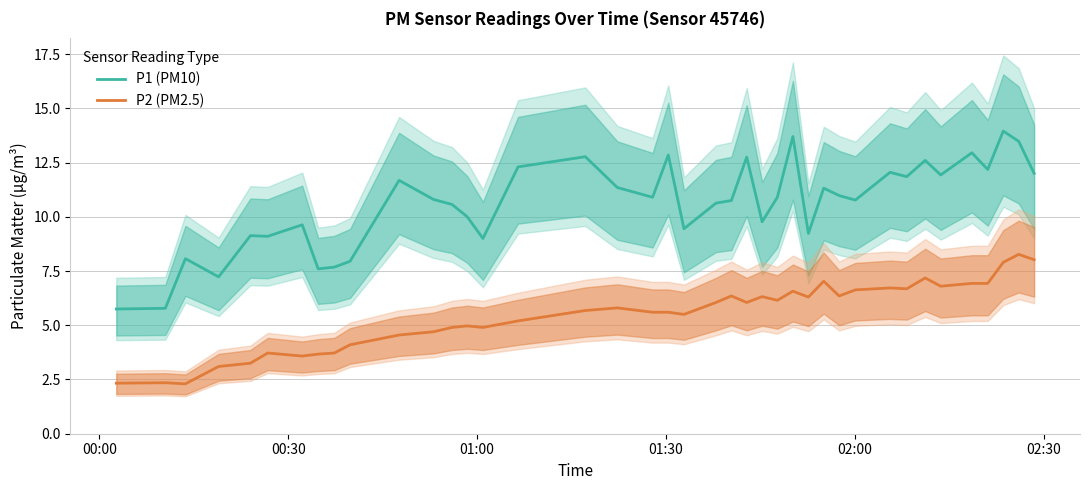

What is the lowest value of the P1 (PM10) series?

5.8